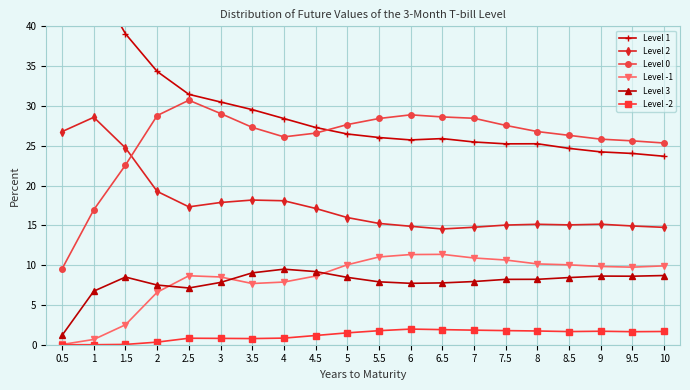

Where does the Level 1 series first go above 26?

0.5